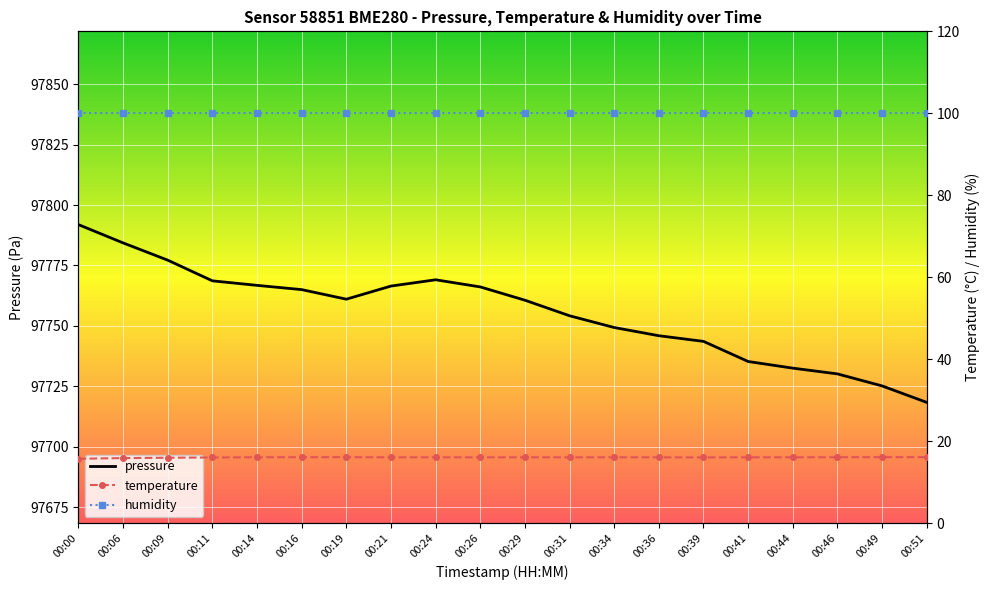

The value of pressure at 00:39 is 173625.8. True or false?

False